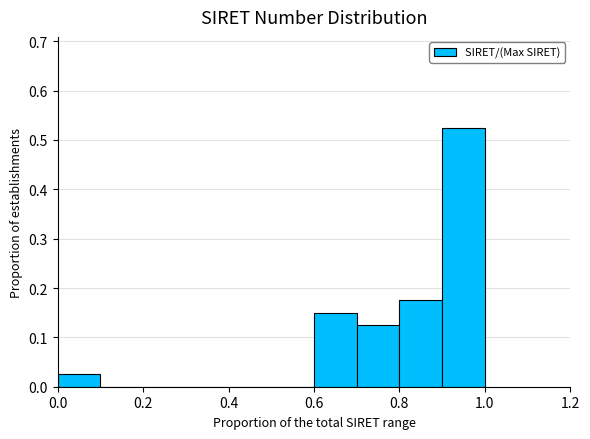

Which range on the x-axis has the tallest bar?

0.9 to 1.0